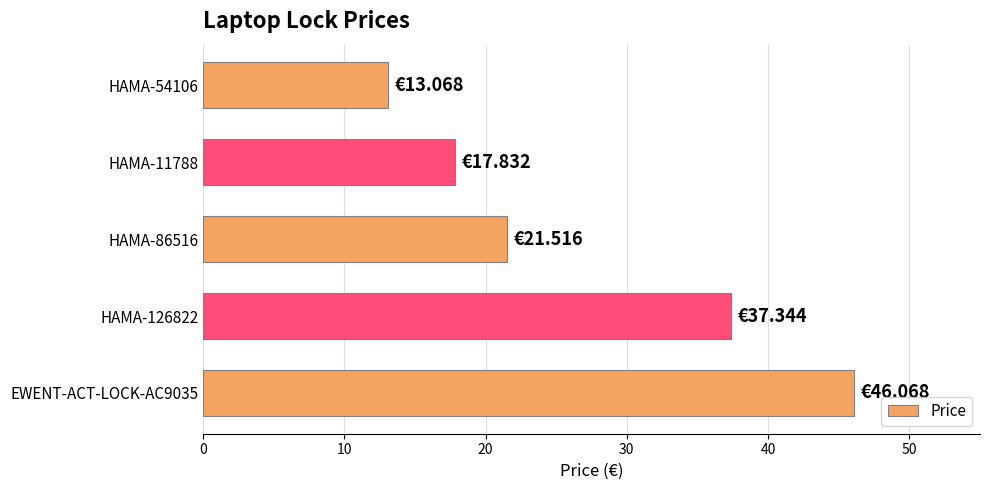

Rank the categories by value from lowest to highest.

HAMA-54106, HAMA-11788, HAMA-86516, HAMA-126822, EWENT-ACT-LOCK-AC9035